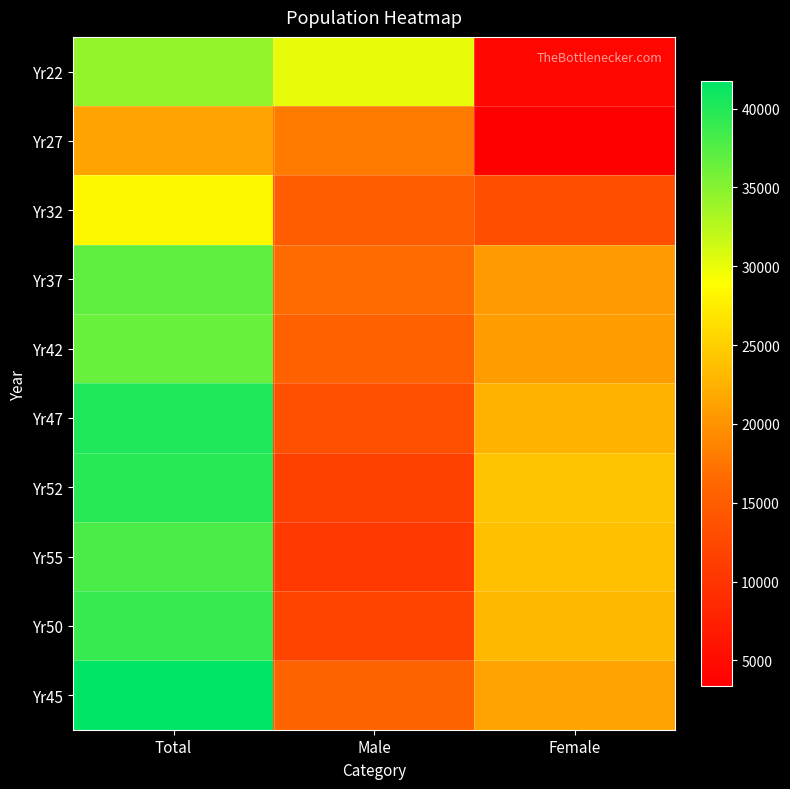

Rank the series at Total from highest to lowest value.

Yr45, Yr47, Yr52, Yr50, Yr55, Yr37, Yr42, Yr22, Yr32, Yr27